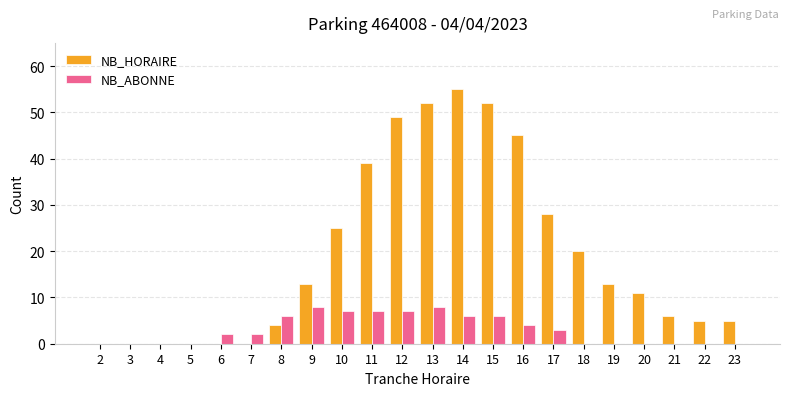

Is it true that NB_ABONNE equals 0 at 19?

True